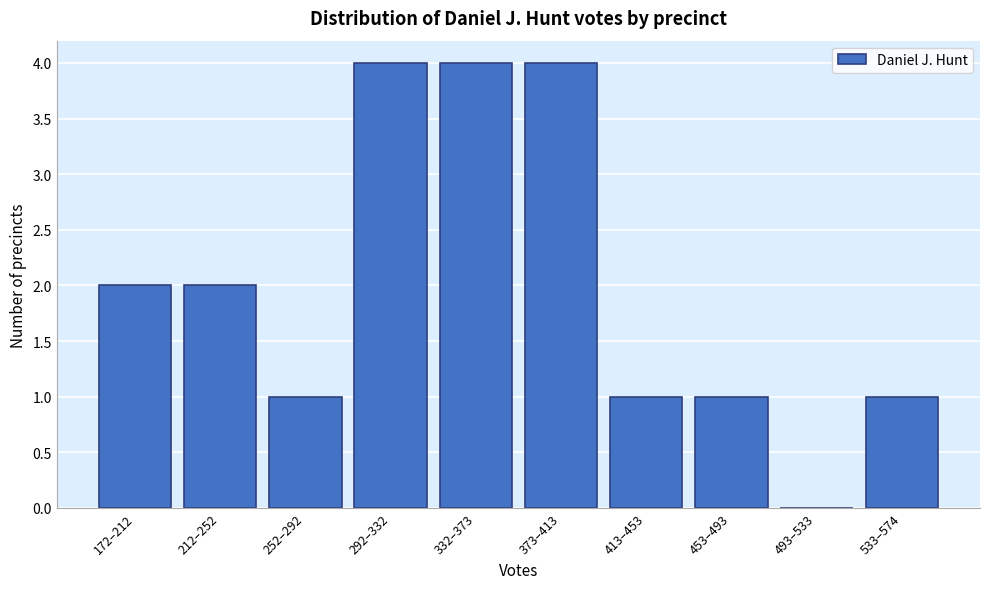

Reading left to right, list all the values displayed in this chart.

172–212=2	212–252=2	252–292=1	292–332=4	332–373=4	373–413=4	413–453=1	453–493=1	493–533=0	533–574=1